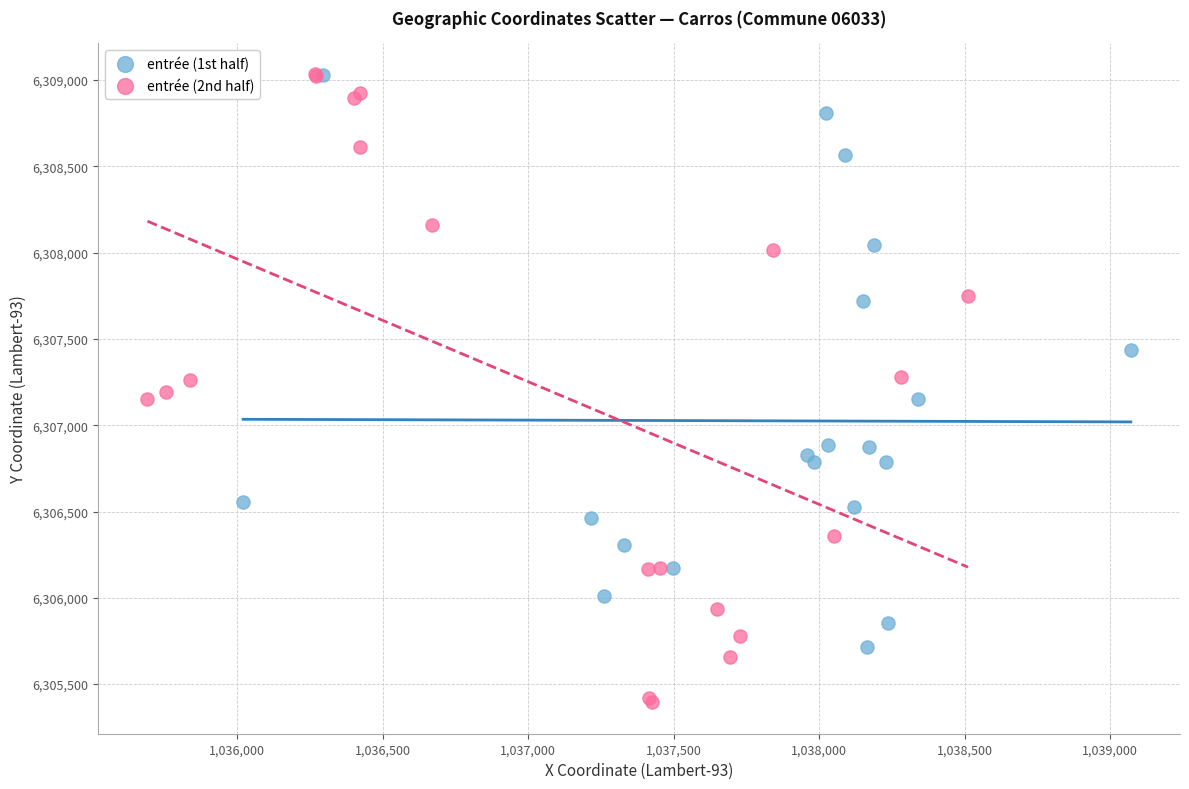

Which series reaches the minimum Y coordinate?

entrée (2nd half)